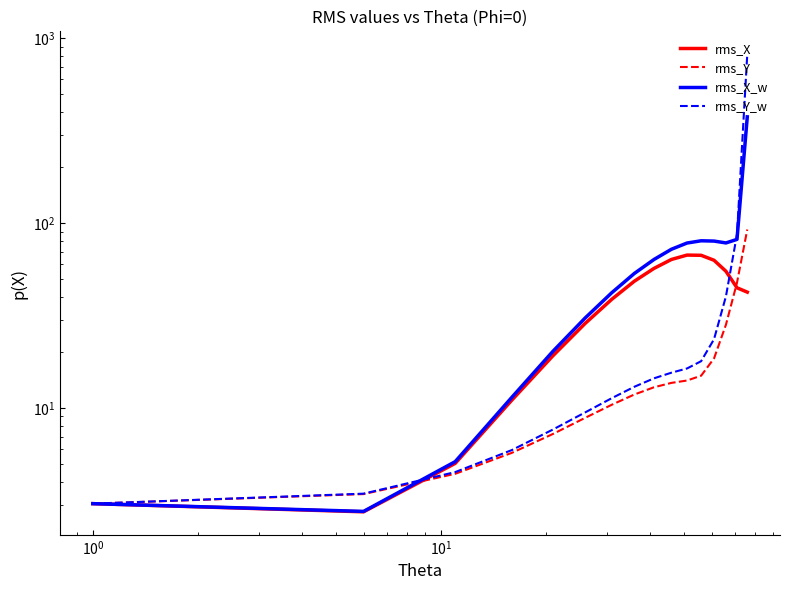

At how many categories does at least one series exceed 528?

1